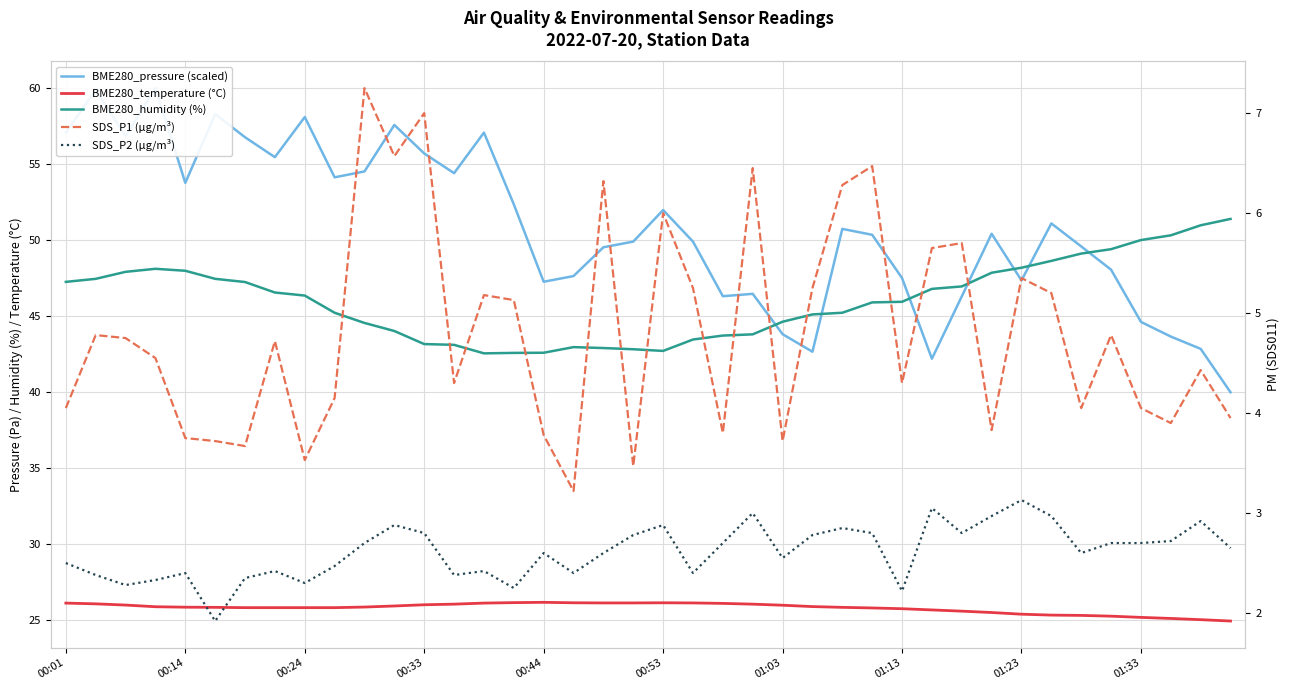

How many interior local peaks does the SDS_P1 (µg/m³) series have?

13